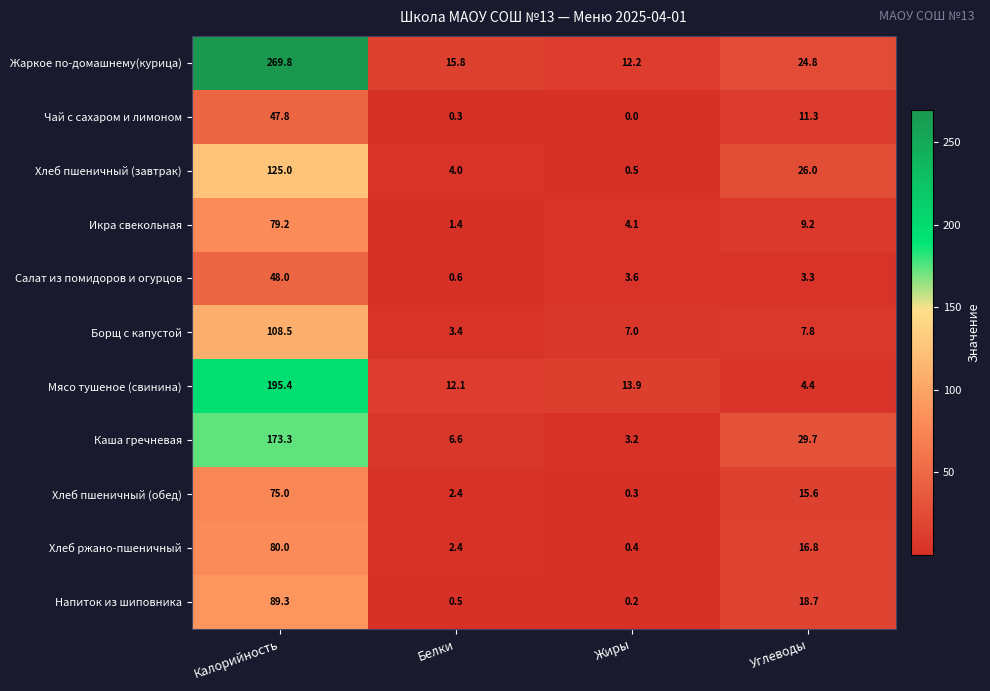

Count the number of categories in the chart.

4